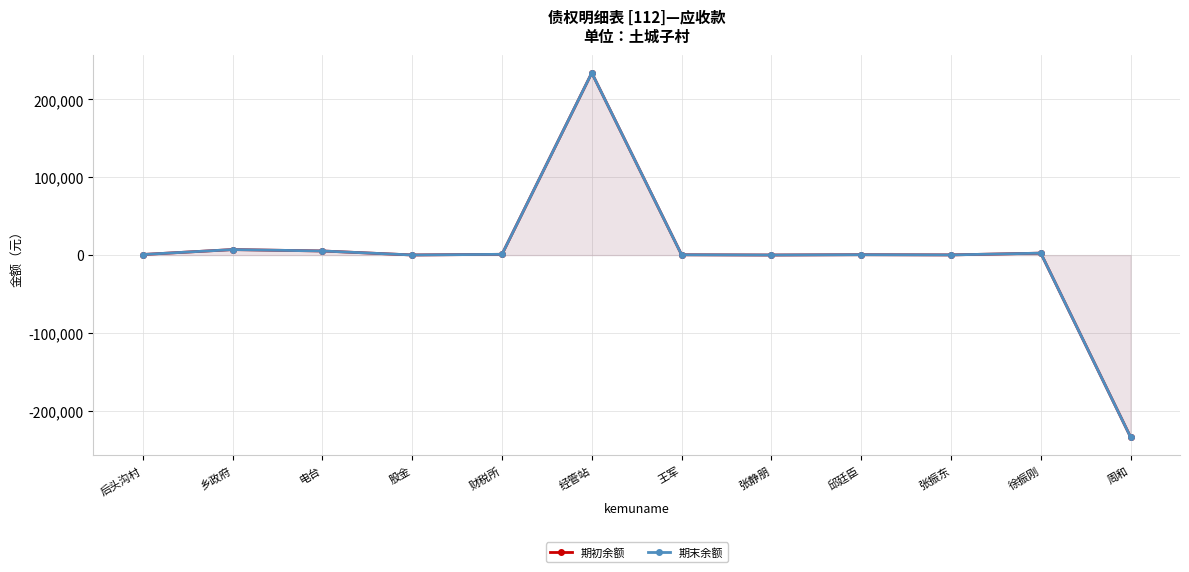

Which series changed the most between 后头沟村 and 经管站?

期初余额